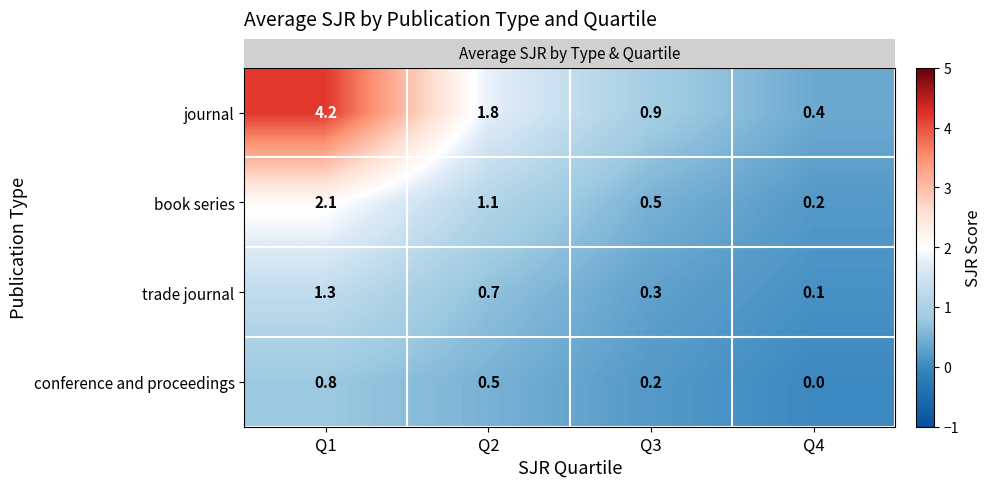

What is the greatest value displayed?

4.2